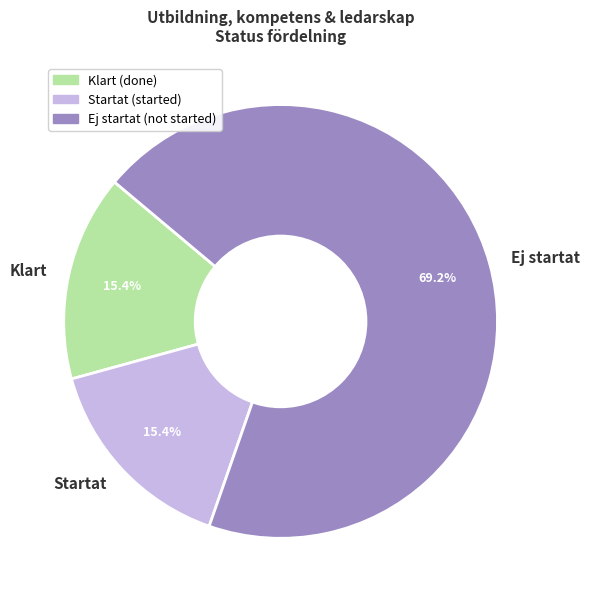

Is it true that Klart is 15% of the pie?

True